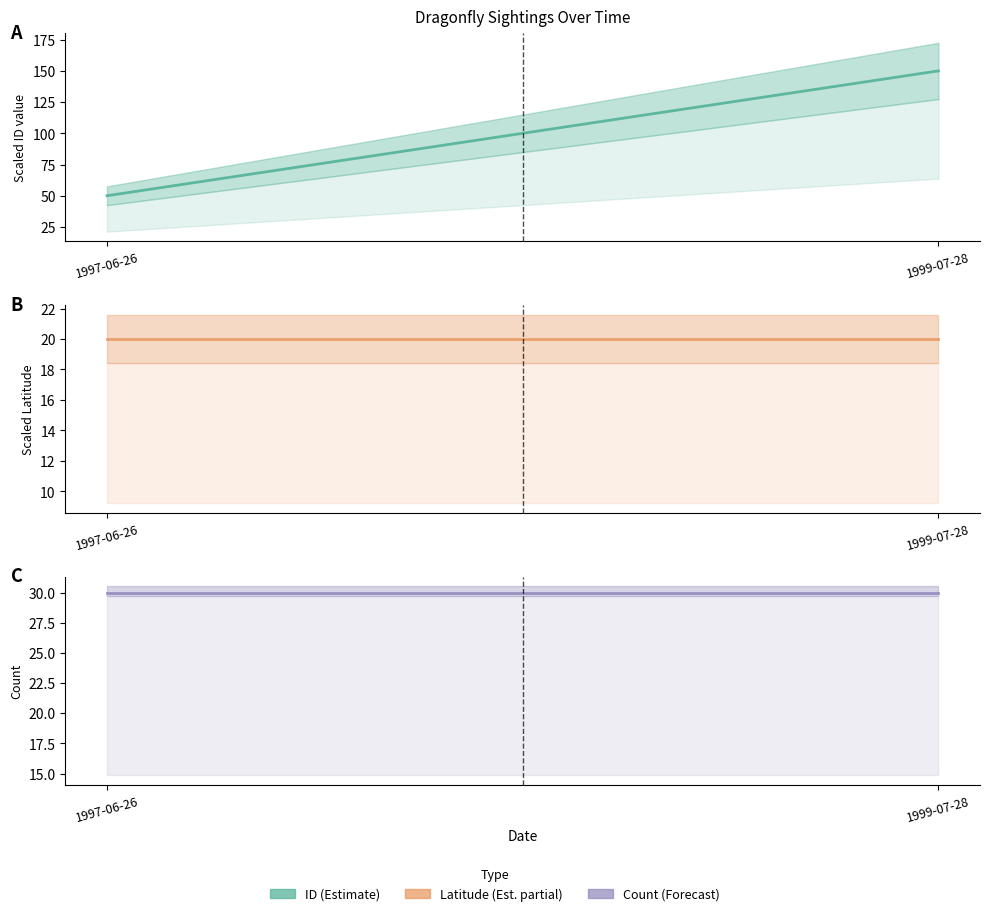

What is the sum of all Count estimate values?

60.0